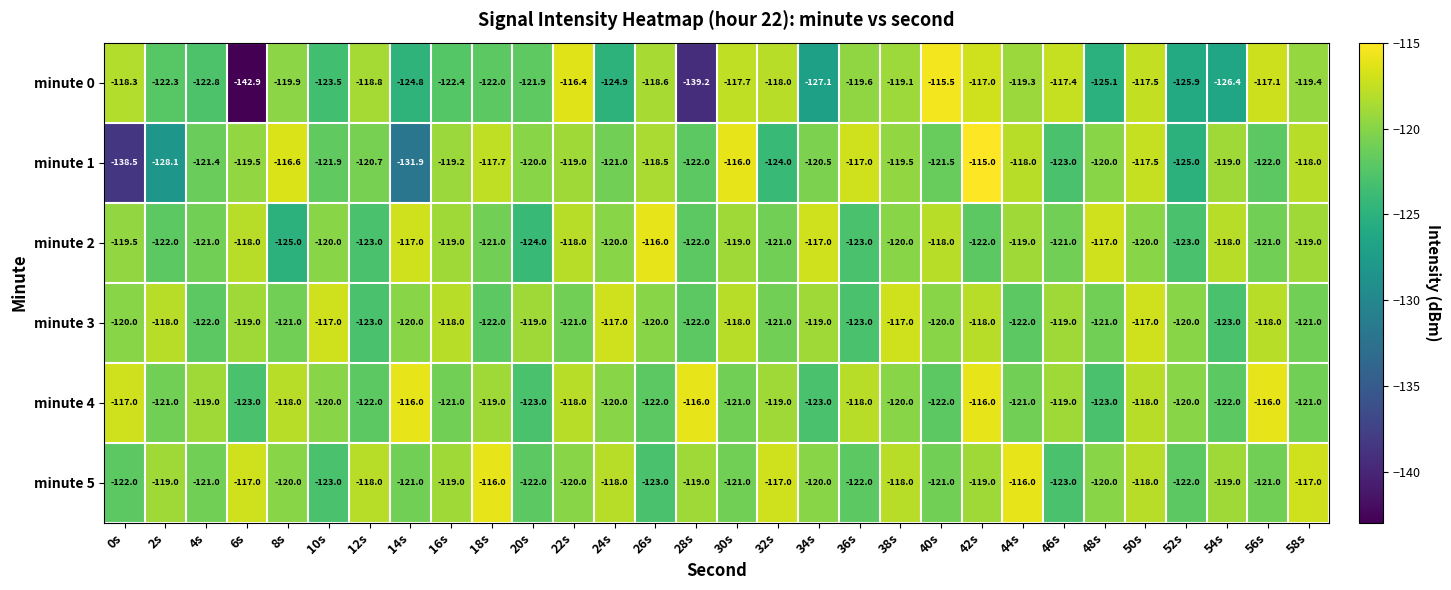

Which series has the largest total across all categories?

minute 5